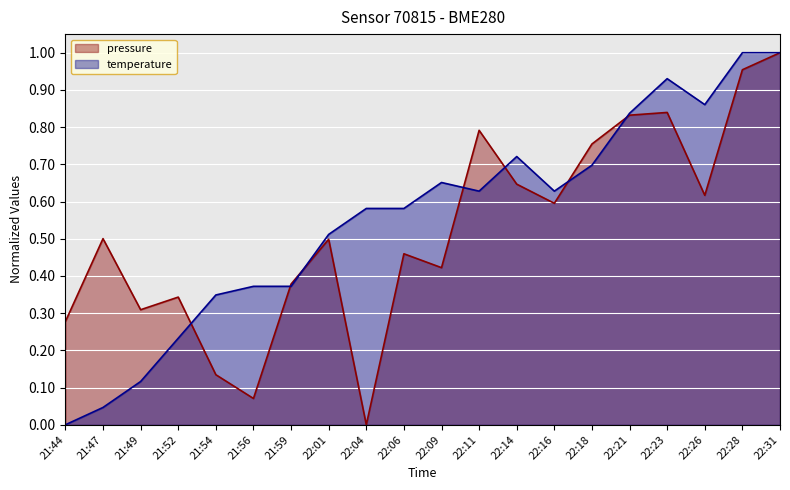

Reading left to right, what are all the values shown in this chart?

pressure: 0.3	0.5	0.3	0.3	0.1	0.1	0.4	0.5	0.0	0.5	0.4	0.8	0.6	0.6	0.8	0.8	0.8	0.6	1.0	1.0
temperature: 0.0	0.0	0.1	0.2	0.3	0.4	0.4	0.5	0.6	0.6	0.7	0.6	0.7	0.6	0.7	0.8	0.9	0.9	1.0	1.0